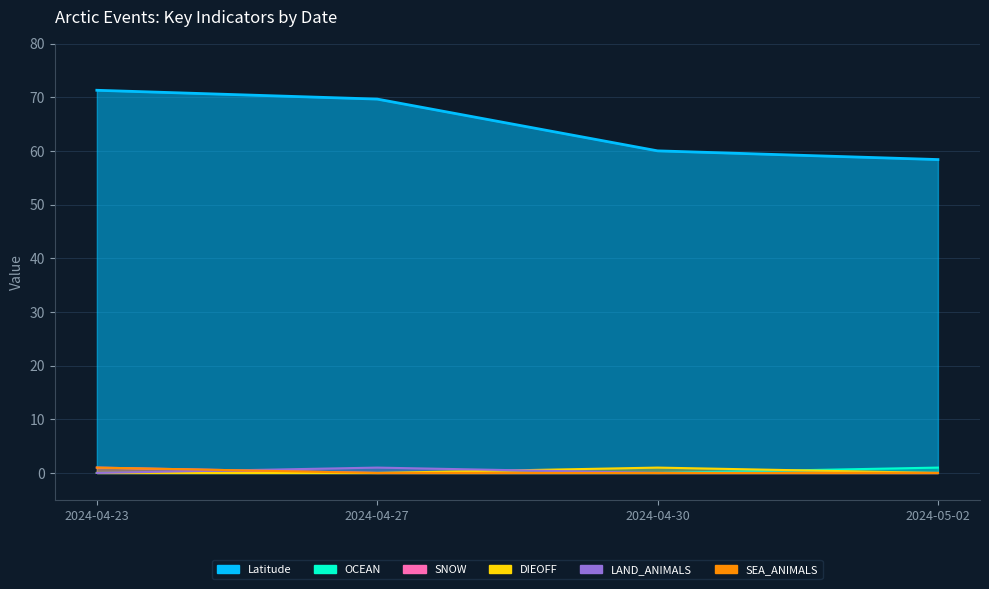

How many data points in Latitude are less than 69?

2